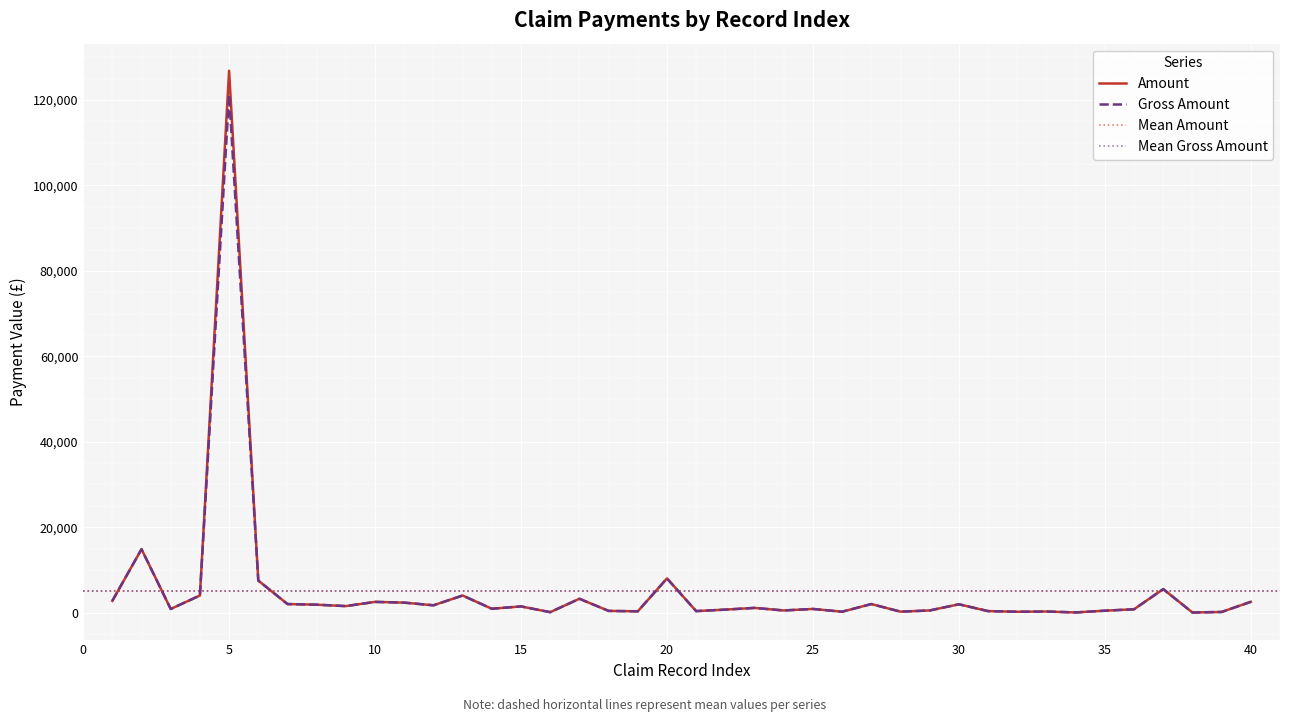

True or false: Amount and Gross Amount cross at least once.

False